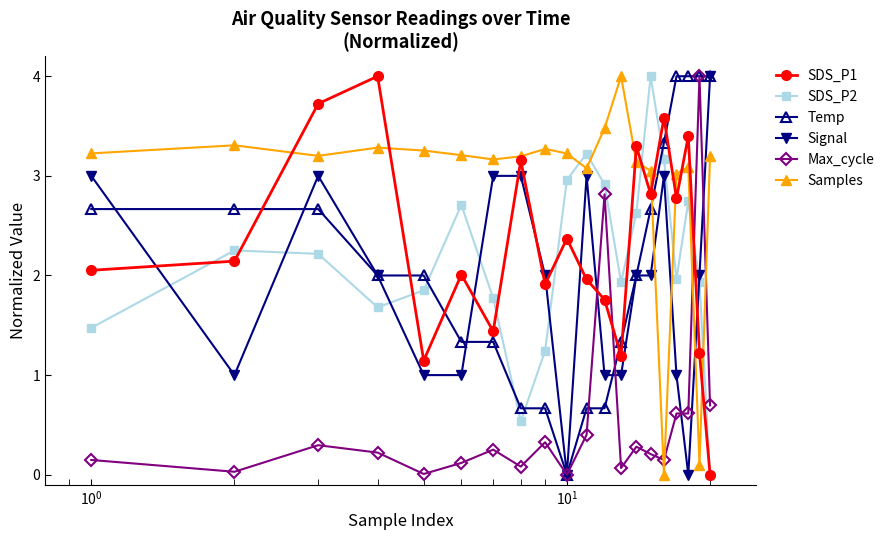

Which series ends up on top after the final intersection of SDS_P1 and Max_cycle?

Max_cycle